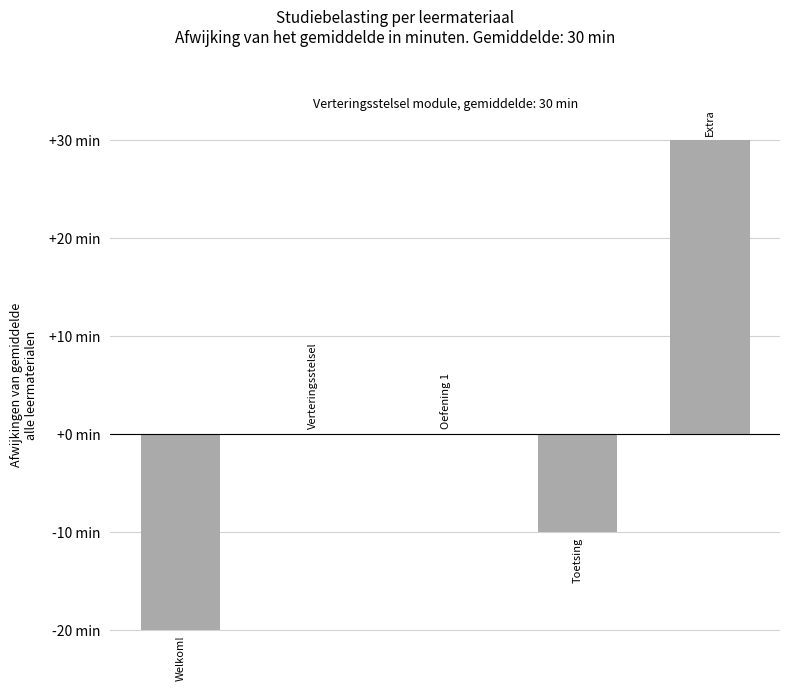

Reading right to left, list all the values displayed in this chart.

30	-10	0	0	-20